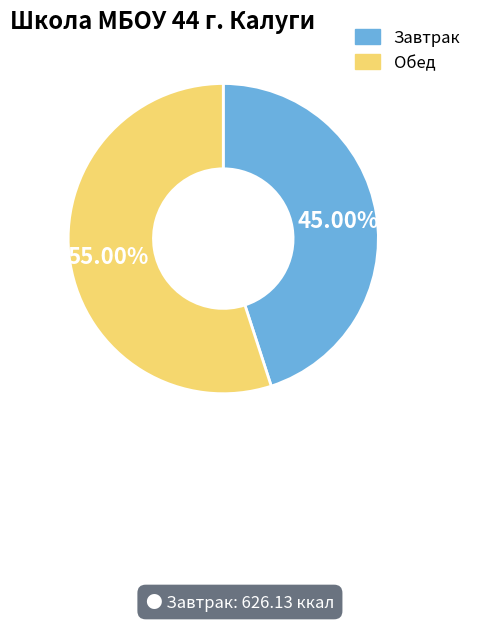

Is there any slice that represents more than half of the pie?

Yes